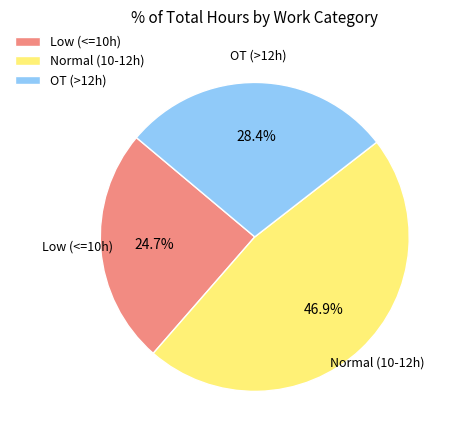

Is there a majority slice in this chart?

No